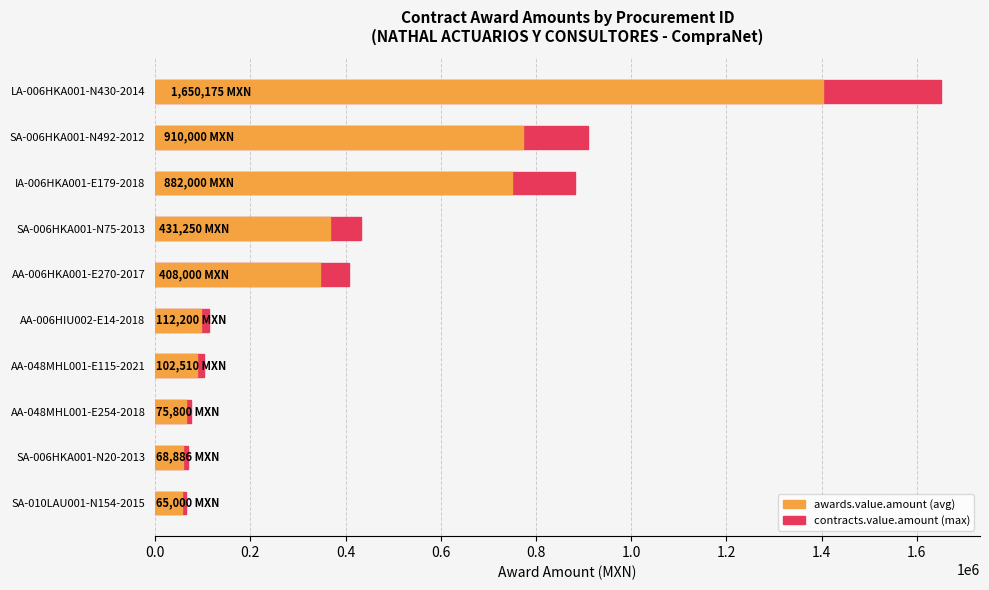

What is the average value of the contracts.value.amount series?

470582.1